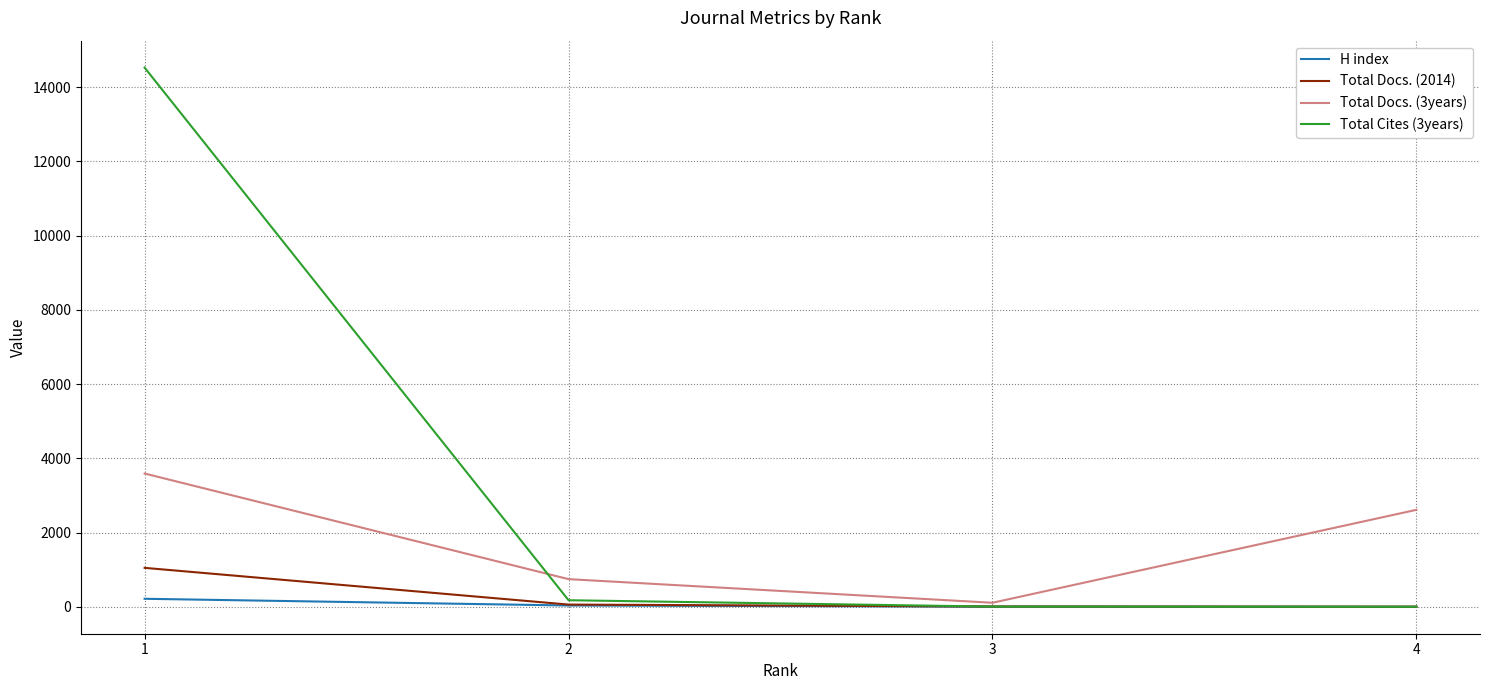

What is the maximum value shown in the chart?

14522